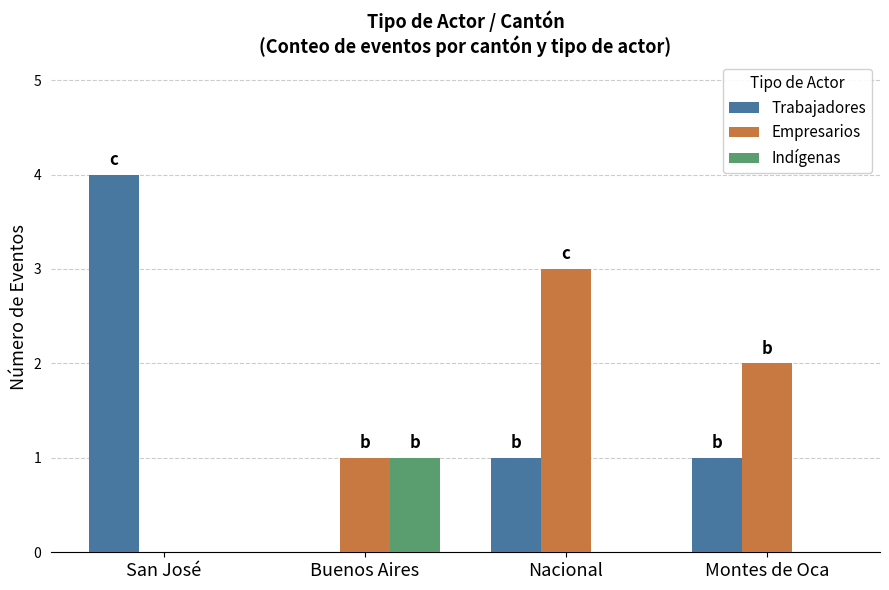

What is the difference between the Trabajadores values at Montes de Oca and Buenos Aires?

1